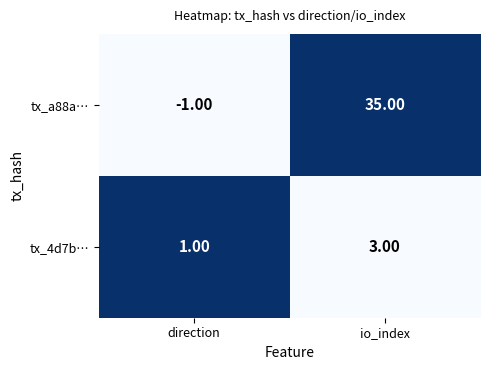

At which label is tx_4d7b… closest to 2?

direction